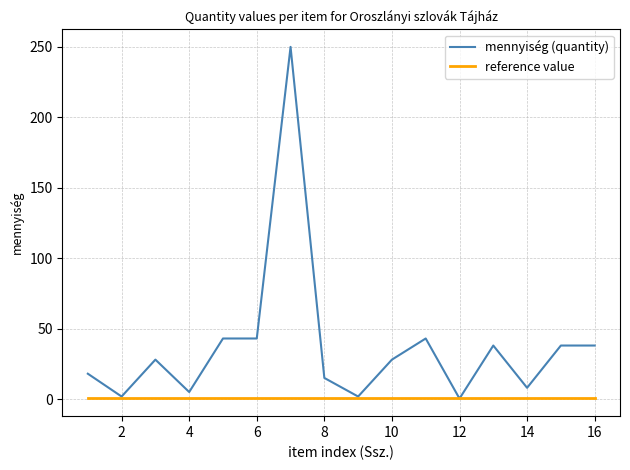

Does the chart display data point markers on the line(s)?

No